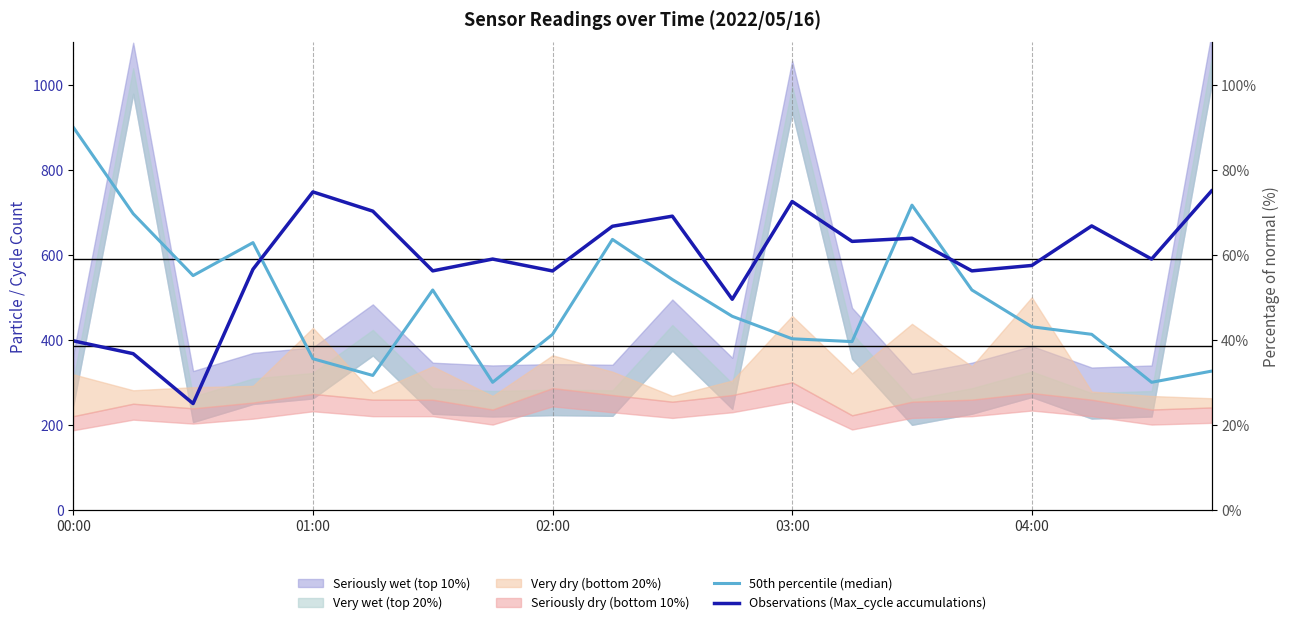

Between 04:00 and 11, which is larger?

11